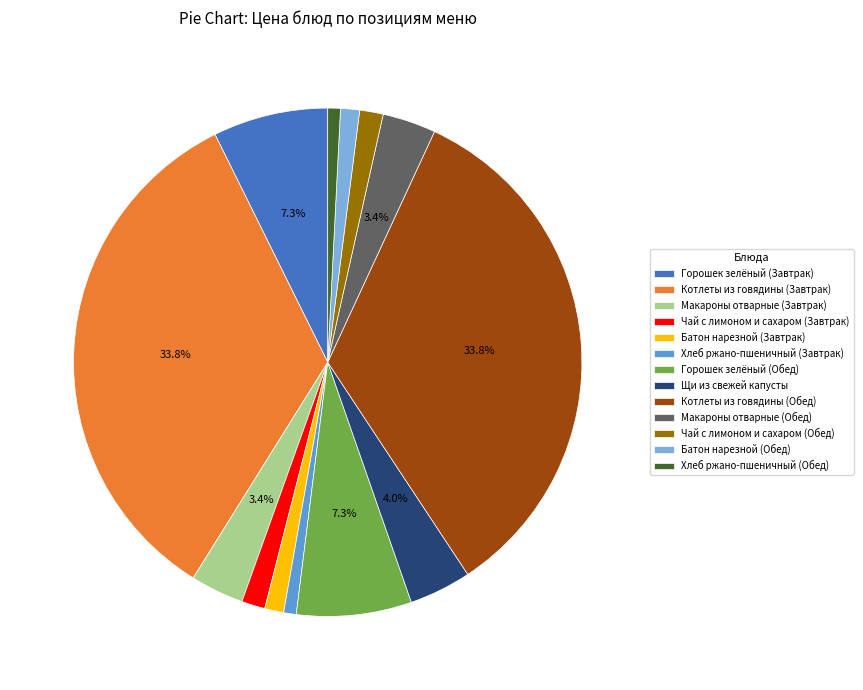

Does Хлеб ржано-пшеничный (Обед) account for over 50% of the chart?

No